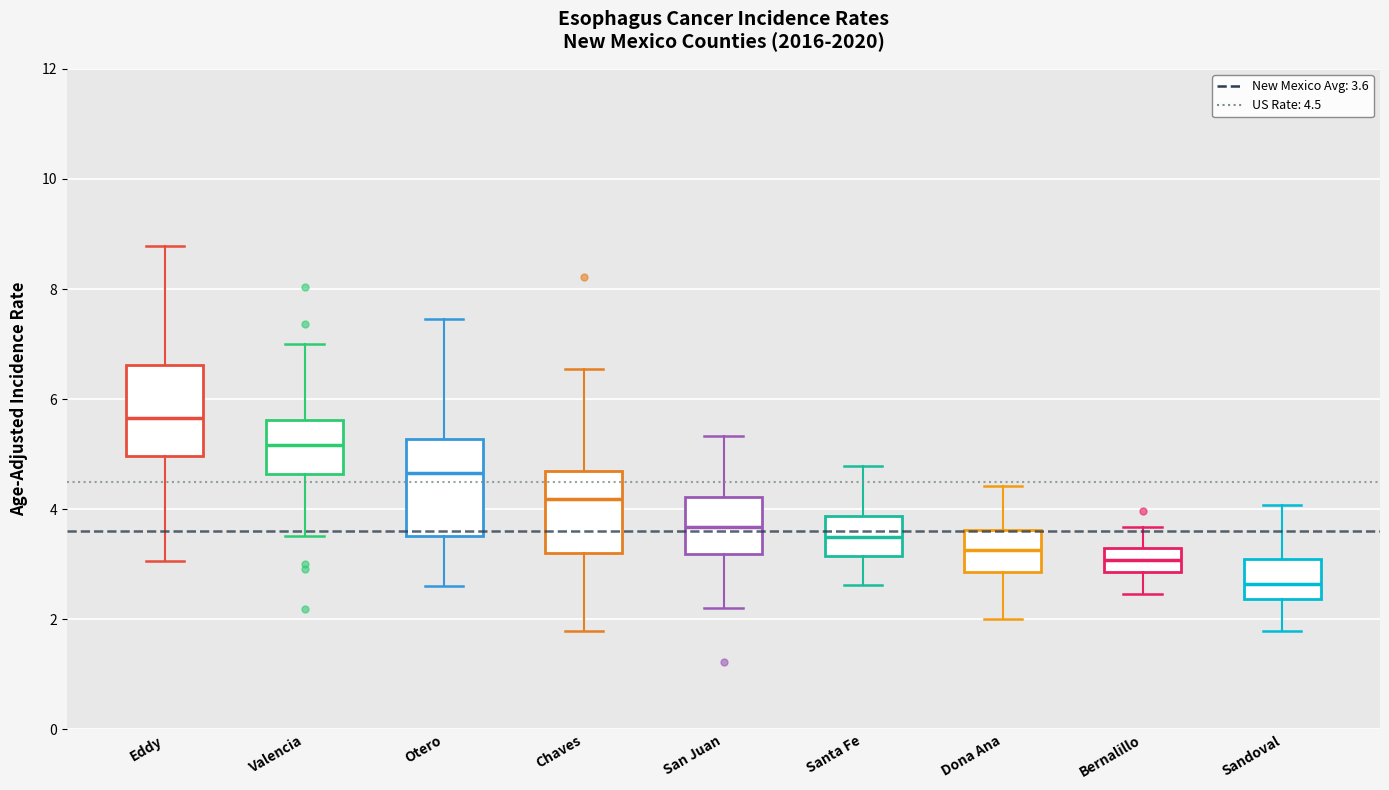

Reading left to right, read every box against the y-axis: the position of its median line, the range the box covers, and the ends of its whiskers. The values are not printed on the chart, so give them approximately, as read against the axis.

Eddy: median 5.6, box 5.0 to 6.6, whiskers 3.0 to 8.8
Valencia: median 5.2, box 4.6 to 5.6, whiskers 3.6 to 7.0
Otero: median 4.6, box 3.6 to 5.2, whiskers 2.6 to 7.4
Chaves: median 4.2, box 3.2 to 4.8, whiskers 1.8 to 6.6
San Juan: median 3.6, box 3.2 to 4.2, whiskers 2.2 to 5.4
Santa Fe: median 3.4, box 3.2 to 3.8, whiskers 2.6 to 4.8
Dona Ana: median 3.2, box 2.8 to 3.6, whiskers 2.0 to 4.4
Bernalillo: median 3.0, box 2.8 to 3.2, whiskers 2.4 to 3.6
Sandoval: median 2.6, box 2.4 to 3.2, whiskers 1.8 to 4.0